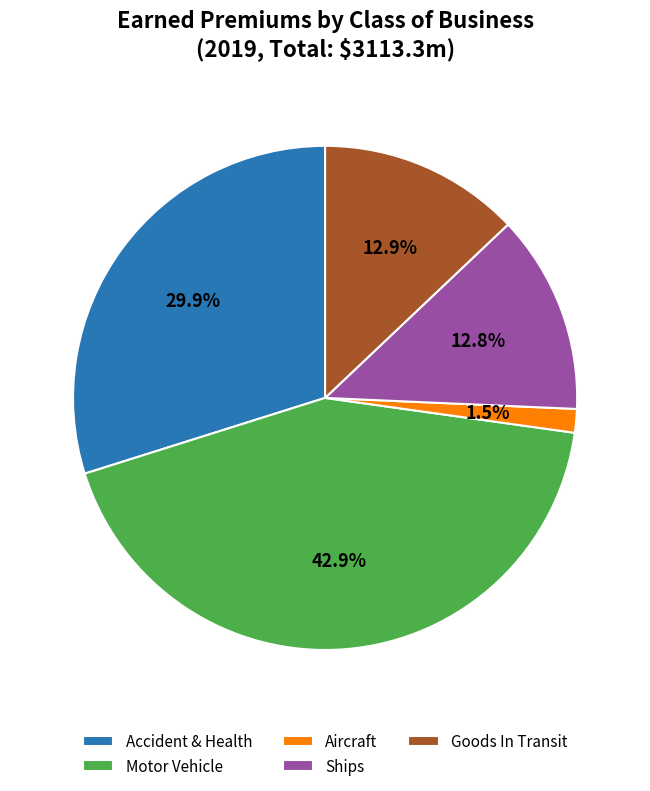

What is the ratio of the value at Aircraft to the value at Goods In Transit?

0.1